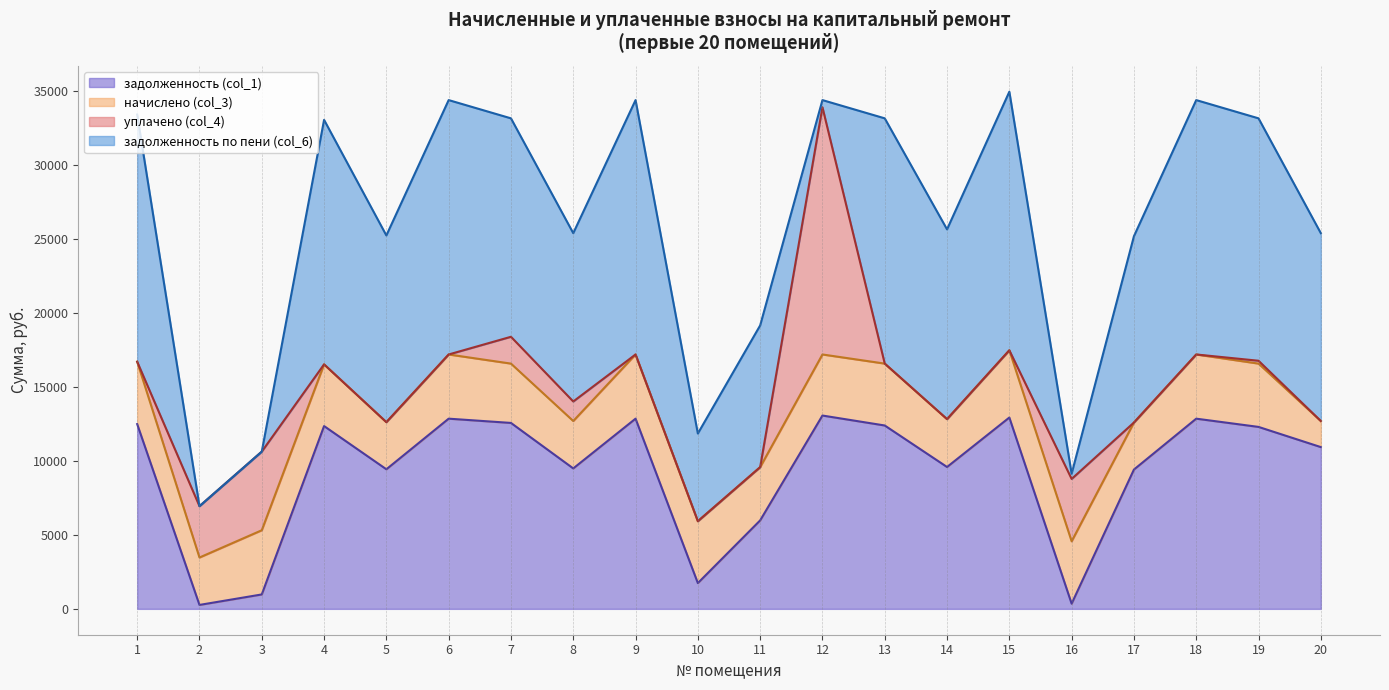

Reading right to left, transcribe all the data shown in this chart.

задолженность (col_1): 20=10924.8	19=12288.0	18=12844.8	17=9408.0	16=350.8	15=12921.6	14=9580.8	13=12384.0	12=13056.0	11=5974.2	10=1741.3	9=12844.8	8=9484.8	7=12556.8	6=12844.8	5=9427.2	4=12345.6	3=973.8	2=266.4	1=12480.0
начислено (col_3): 20=1761.1	19=4275.6	18=4335.1	17=3175.2	16=4212.0	15=4540.8	14=3233.5	13=4179.6	12=4123.9	11=3596.4	10=4179.6	9=4335.1	8=3201.1	7=4006.8	6=4335.1	5=3181.7	4=4166.6	3=4335.1	2=3201.1	1=4212.0
уплачено (col_4): 20=0.0	19=192.8	18=0.0	17=0.0	16=4211.0	15=0.0	14=0.0	13=0.0	12=16696.4	11=0.0	10=0.0	9=0.0	8=1319.0	7=1811.2	6=0.1	5=0.0	4=0.0	3=5311.7	2=3467.4	1=0.0
задолженность по пени (col_6): 20=12685.9	19=16370.9	18=17179.9	17=12583.2	16=351.9	15=17462.4	14=12814.3	13=16563.6	12=483.6	11=9570.6	10=5920.9	9=17179.9	8=11366.9	7=14752.5	6=17179.9	5=12608.9	4=16512.2	3=0.0	2=0.0	1=16692.0